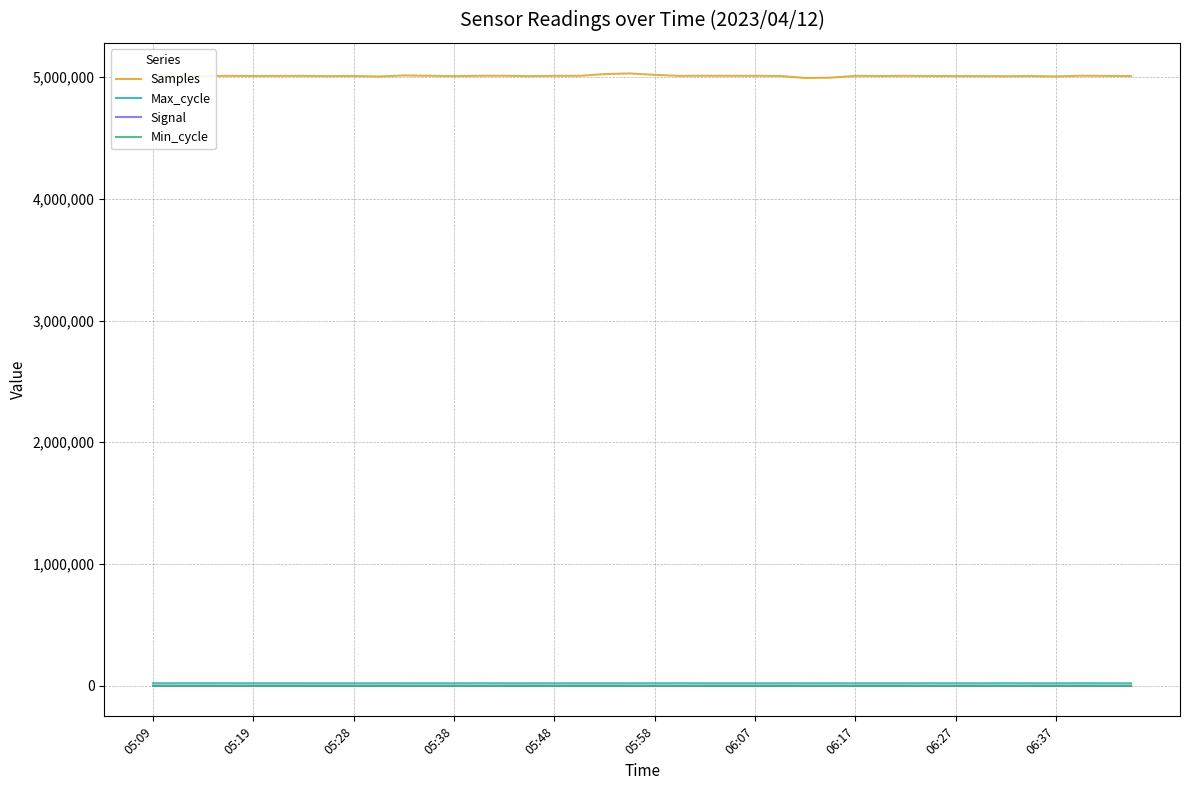

True or false: Samples and Signal cross at least once.

False